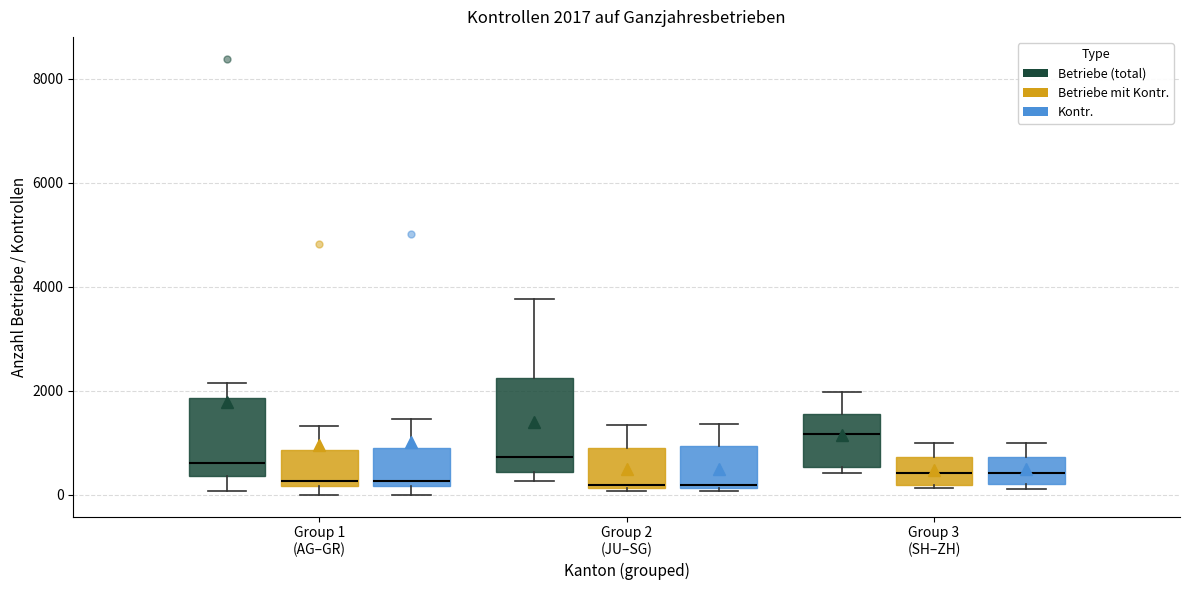

Which box has the highest median line?

Group 3 (SH–ZH) (Betriebe (total))